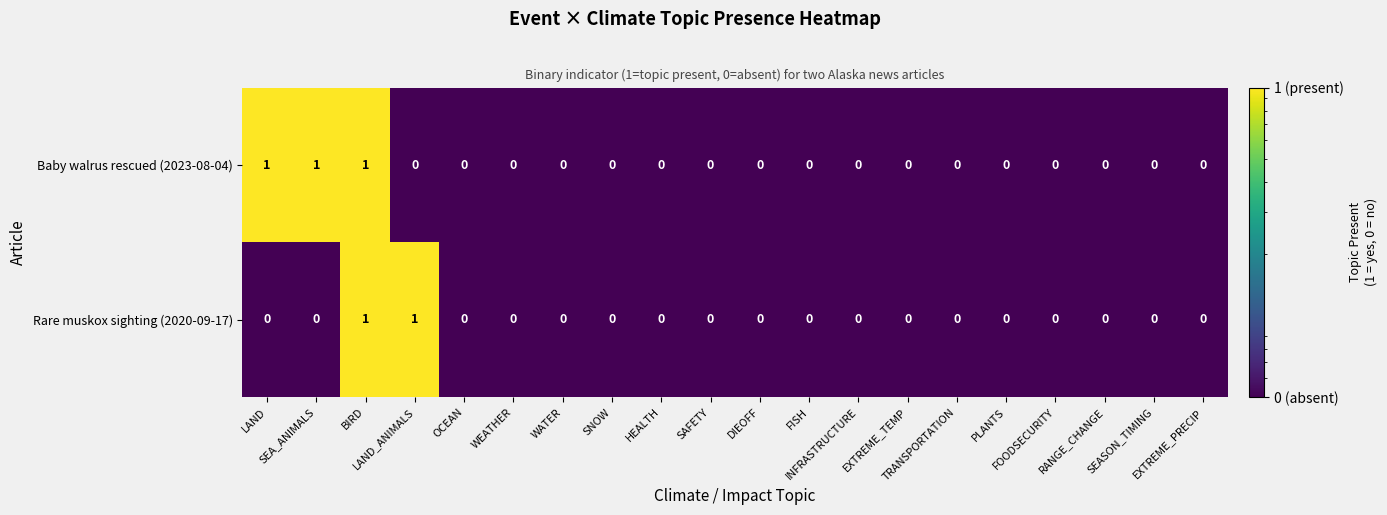

What is the sum of all Baby walrus rescued (2023-08-04) values?

3